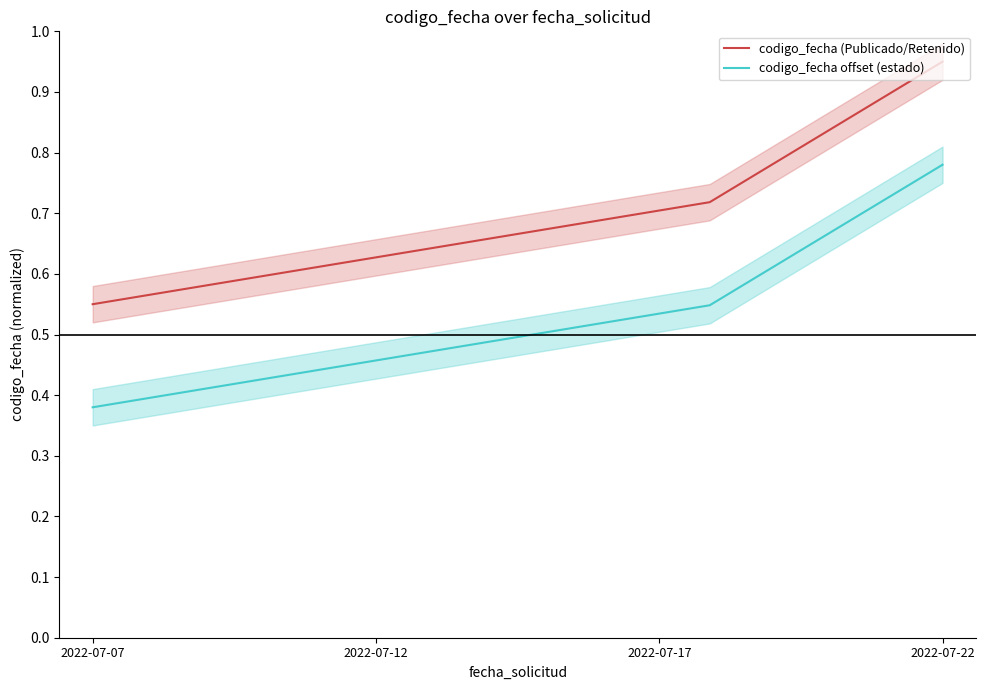

Which category has the highest value in the codigo_fecha (Publicado/Retenido) series?

2022-07-22